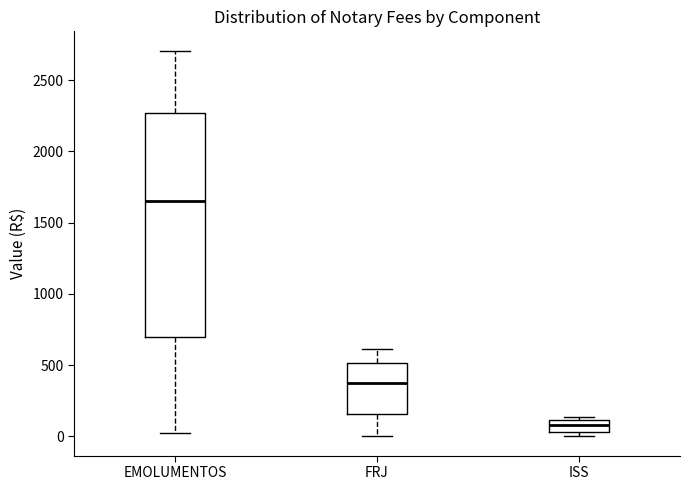

Reading left to right, read every box against the y-axis: the position of its median line, the range the box covers, and the ends of its whiskers. The values are not printed on the chart, so give them approximately, as read against the axis.

EMOLUMENTOS: median 1650, box 700 to 2250, whiskers 0 to 2700
FRJ: median 400, box 150 to 500, whiskers 0 to 600
ISS: median 100 (inside the box), box 50 to 100, whiskers 0 to 150